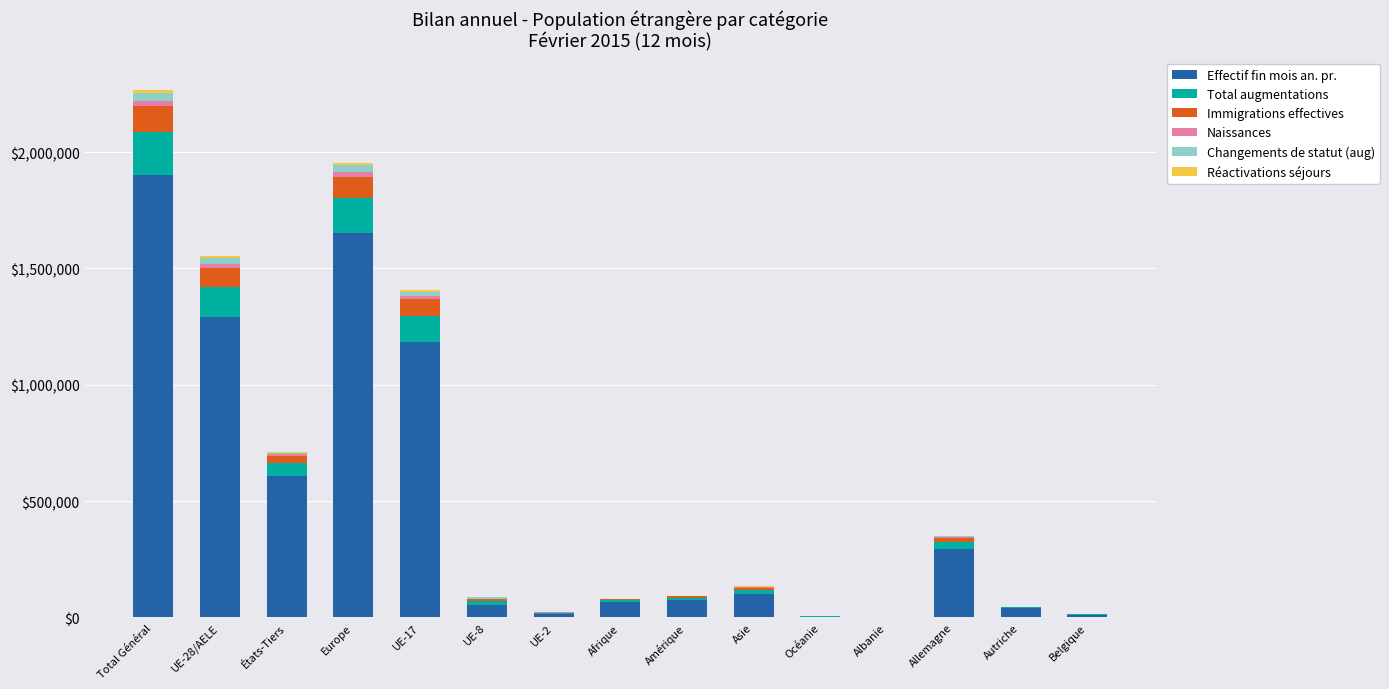

What is the highest value of the Effectif fin mois an. pr. series?

1899307